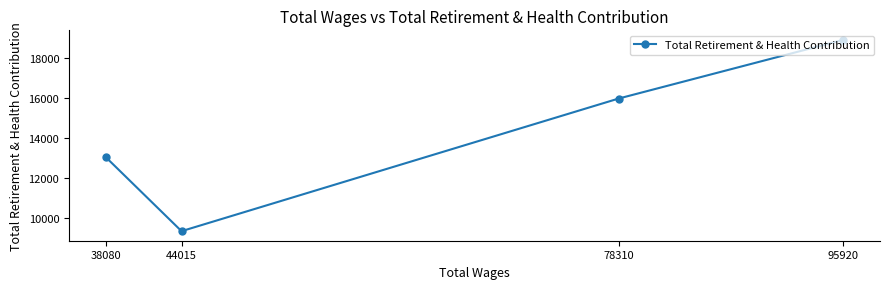

How many values are between 13021 and 18898?

3